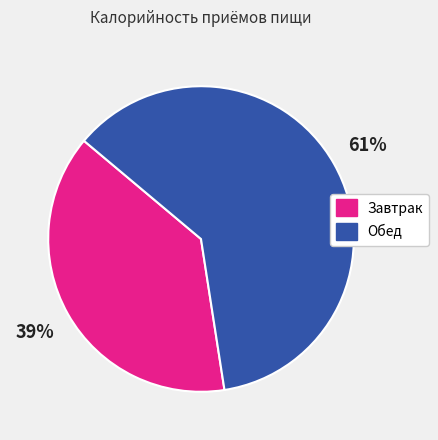

Combined, do Обед and Завтрак account for over 50%?

Yes